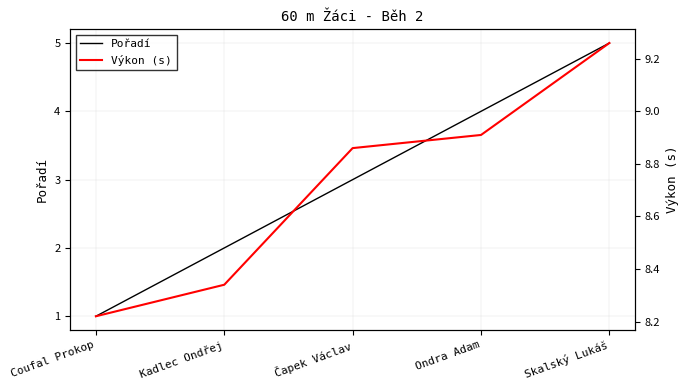

Rank the series by their average value, from lowest to highest.

Pořadí, Výkon (s)